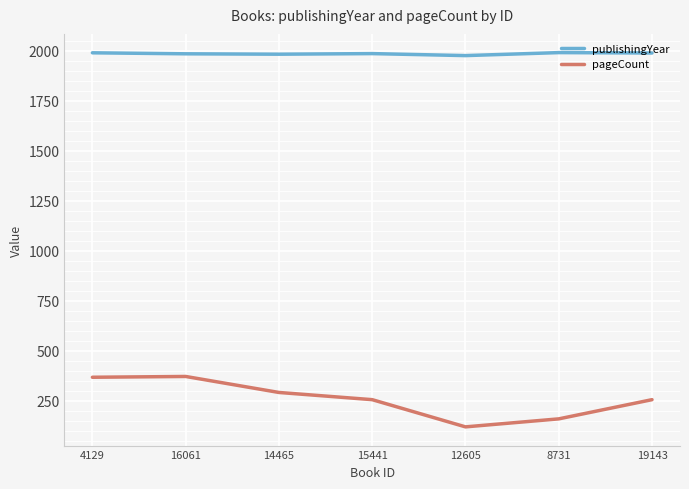

True or false: publishingYear and pageCount cross at least once.

False